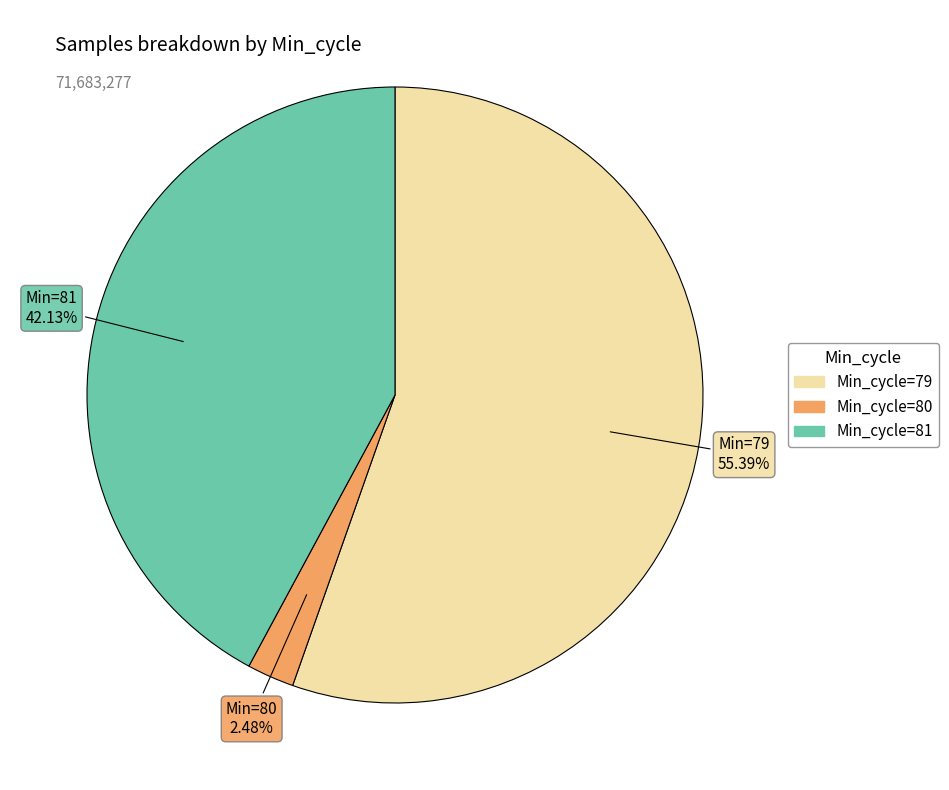

Does any single category account for the majority?

Yes